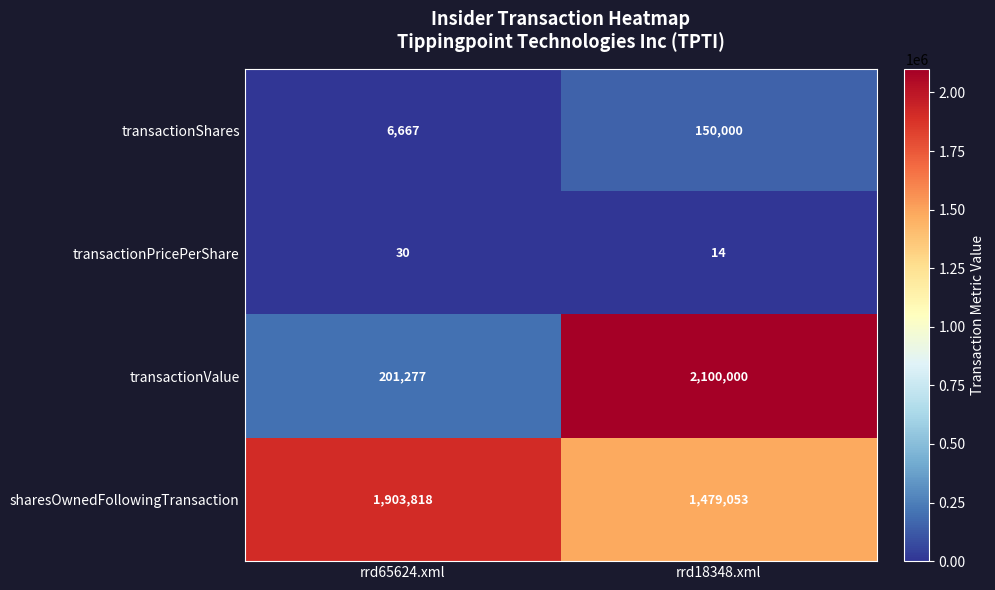

What is the approximate value of transactionValue at rrd65624.xml?

201277